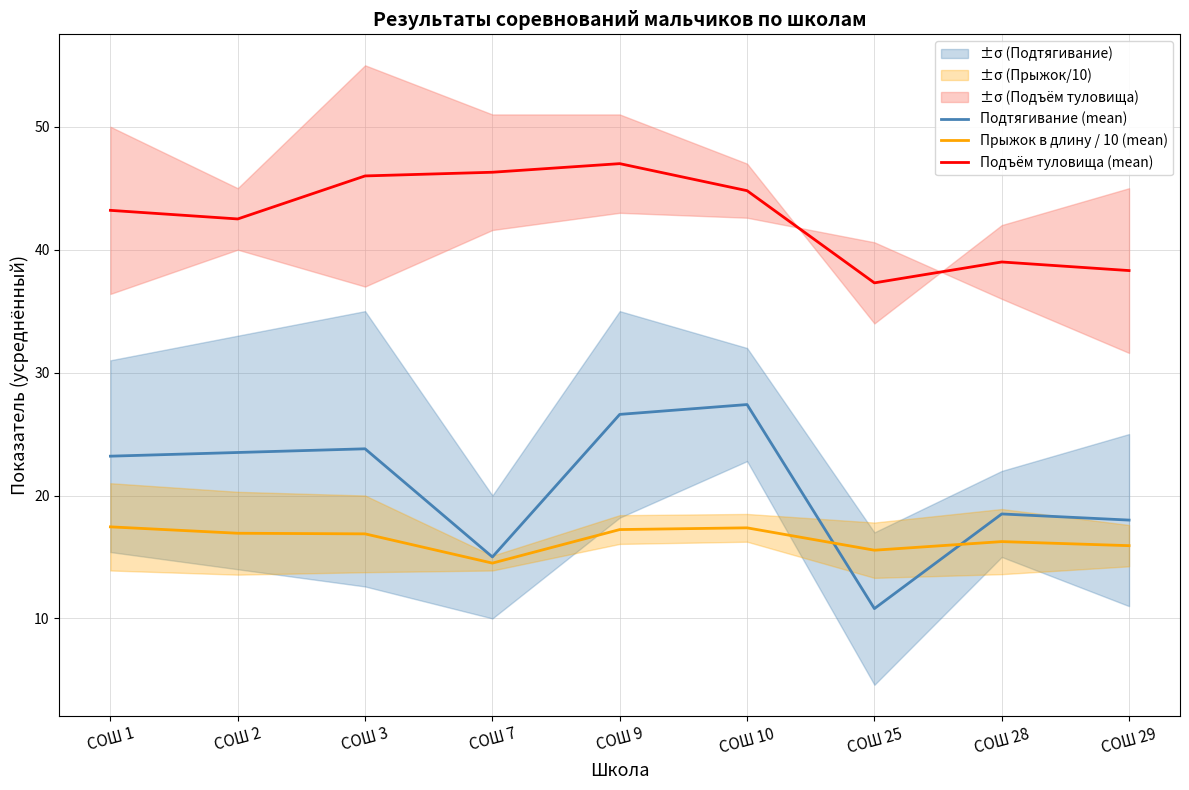

List the labels in order of Подтягивание (mean) value, largest first.

СОШ 10, СОШ 9, СОШ 3, СОШ 2, СОШ 1, СОШ 28, СОШ 29, СОШ 7, СОШ 25